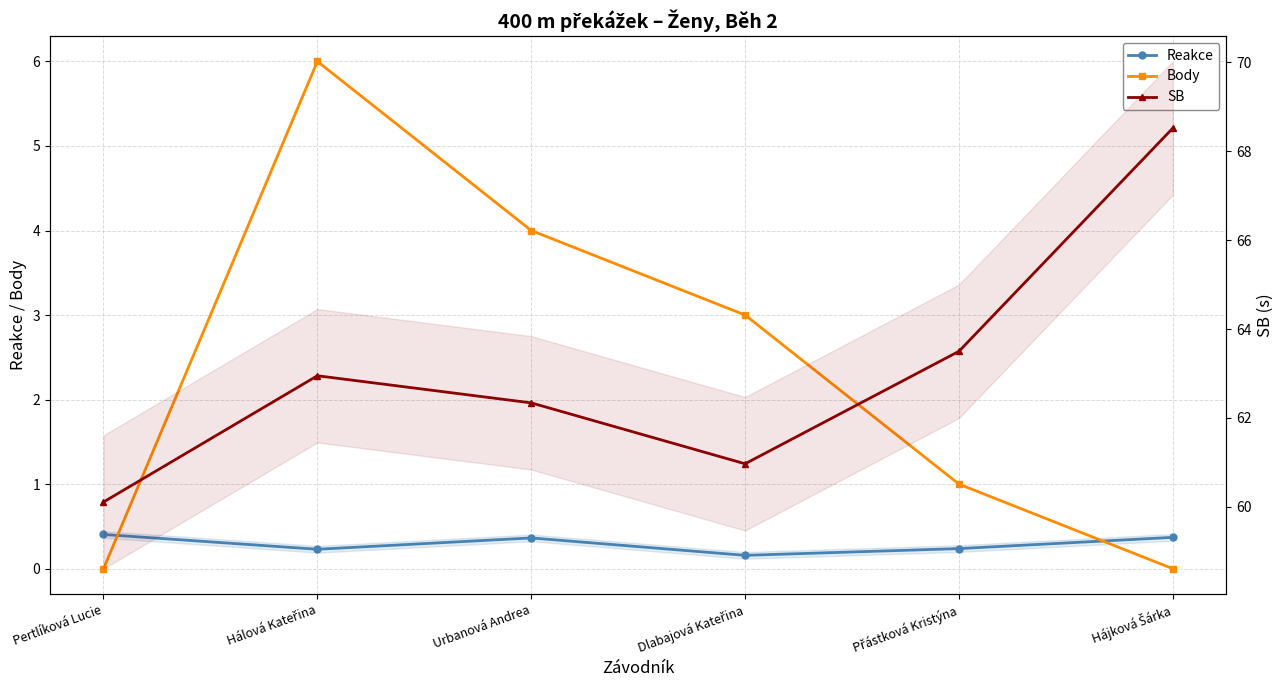

At which category is the sum across all series the highest?

Hálová Kateřina